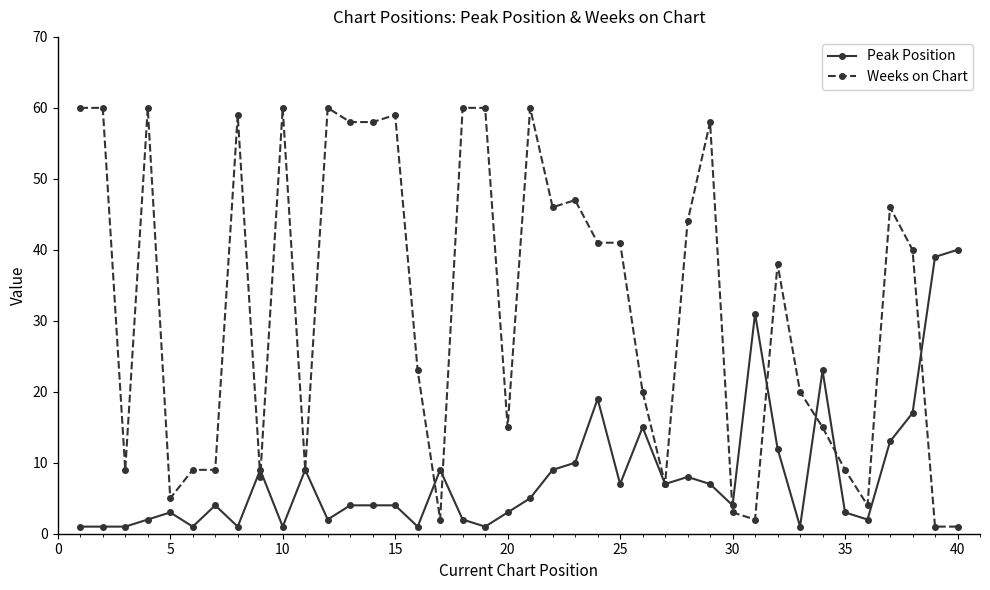

True or false: Peak Position has more than 0 points higher than both neighbors.

True